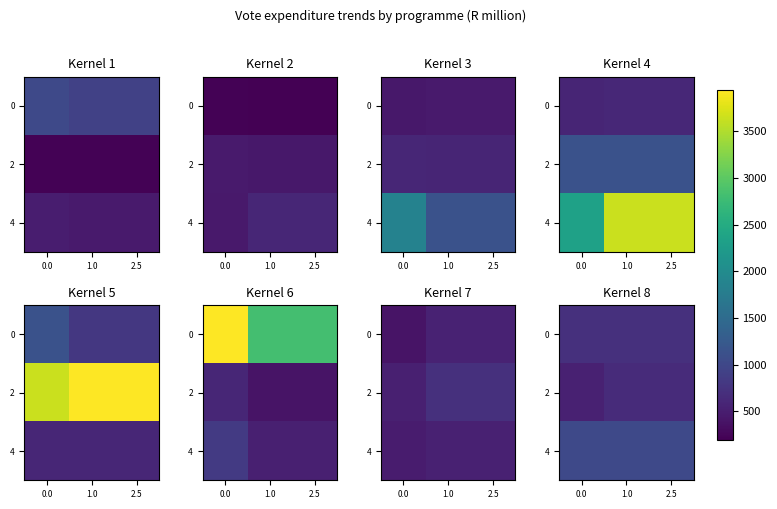

True or false: 0 has a value of 1194.1 at 2.5.

False